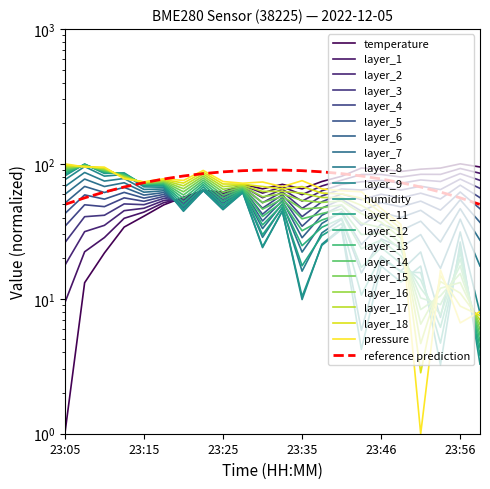

What is the difference between the humidity values at 23:15 and 23:30?

43.6